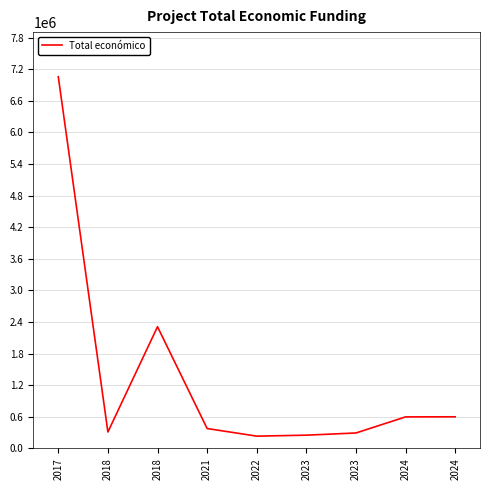

Reading right to left, transcribe all the data shown in this chart.

2024=599960	2024=598303	2023=292876	2023=251272	2022=232783	2021=377417	2018=2310026	2018=311553	2017=7056709